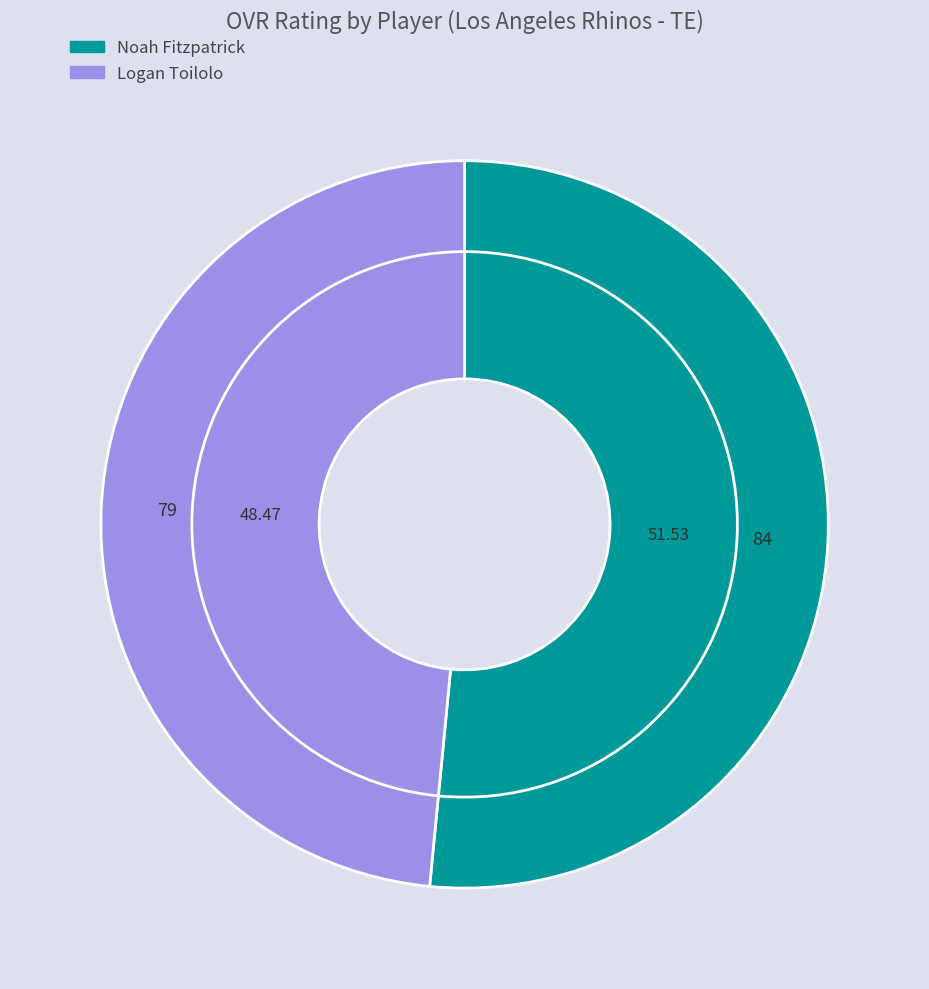

Do Noah Fitzpatrick and Logan Toilolo together represent more than half of the pie?

Yes